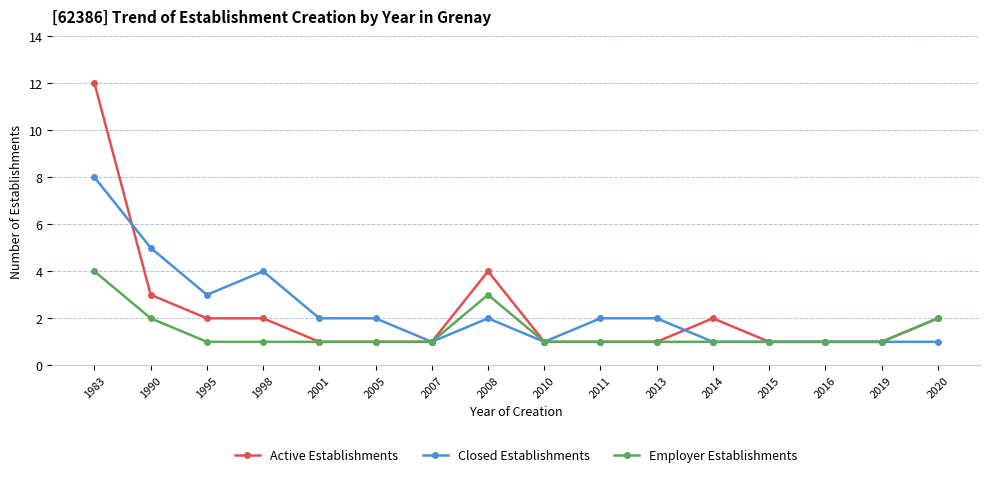

The Closed Establishments series shows 2 at 2014. True or false?

False